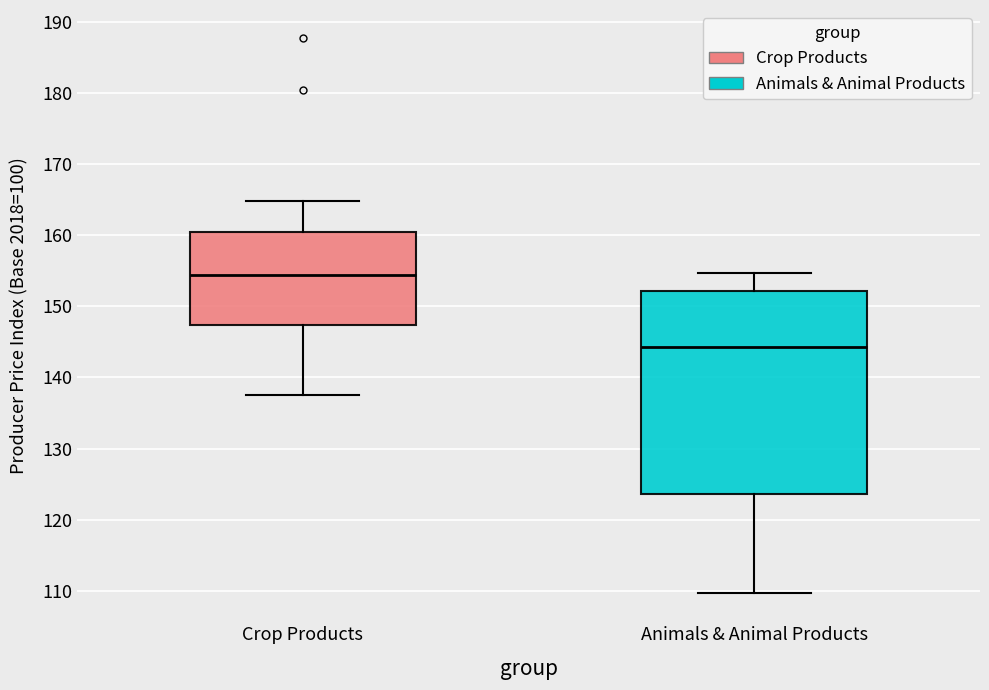

Where does the upper whisker of the box for Crop Products end on the y-axis? The values are not printed on the chart, so give them approximately, as read against the axis.

165